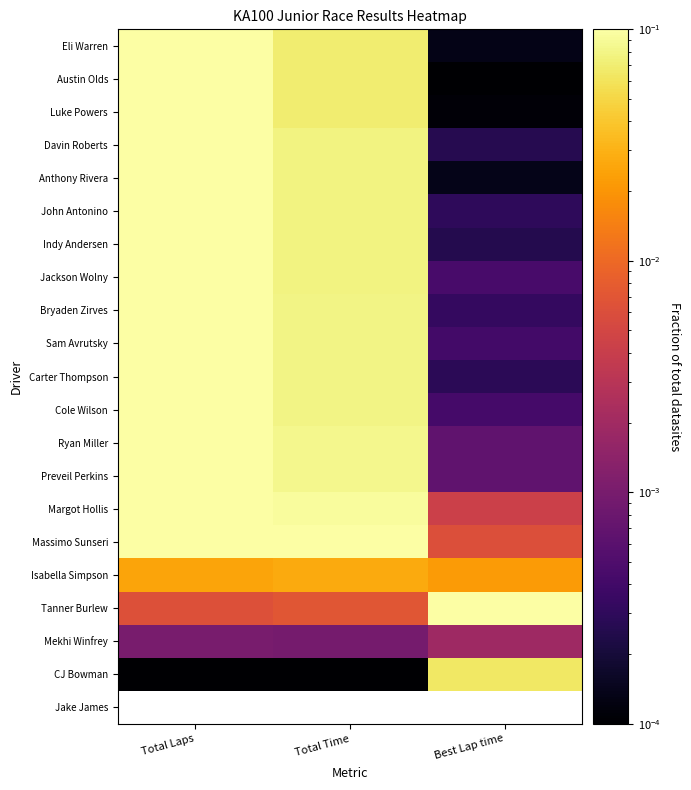

The value of Tanner Burlew at Total Laps is 0.0. True or false?

False